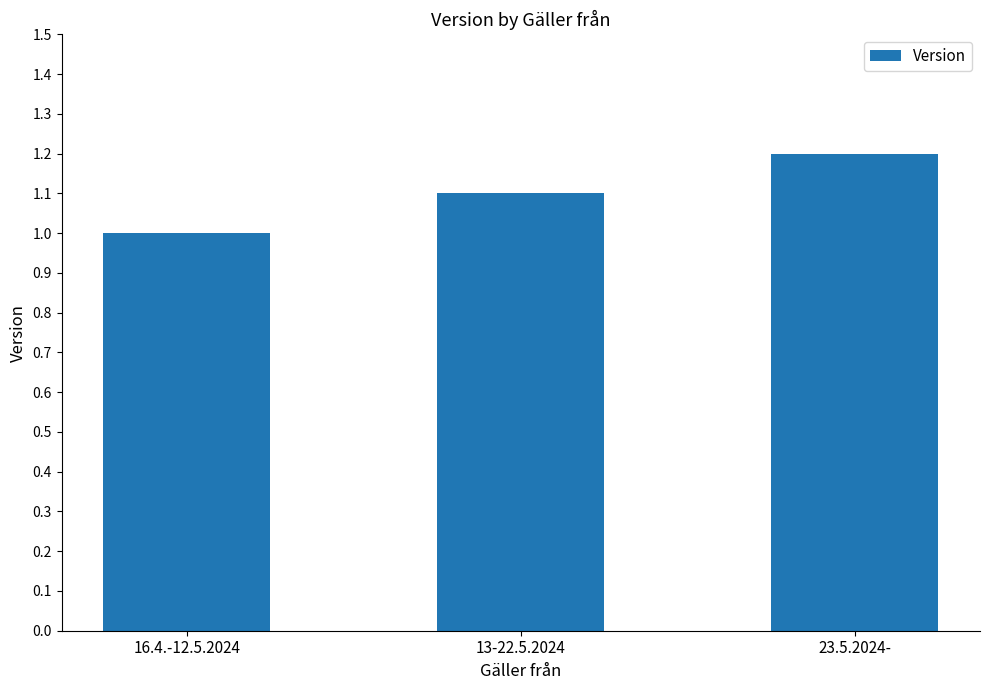

List the labels in order of value, smallest first.

16.4.-12.5.2024, 13-22.5.2024, 23.5.2024-